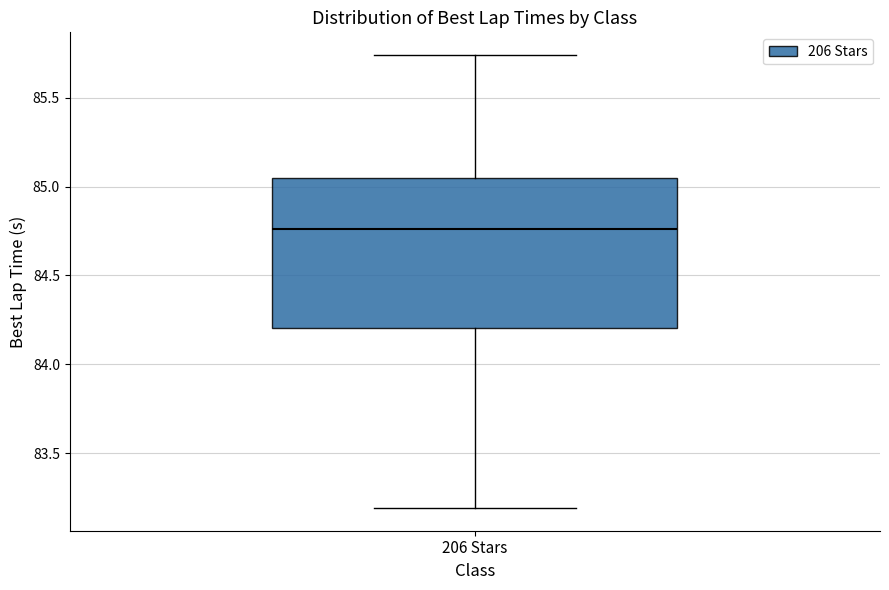

Transcribe this box plot: give where the median line is, the range the box spans, and where the two whiskers end, as read against the y-axis. The values are not printed on the chart, so give them approximately, as read against the axis.

median 84.75, box 84.20 to 85.05, whiskers 83.20 to 85.75